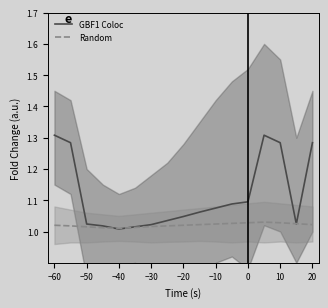

True or false: GBF1 Coloc has a value of 0.6 at −20.

False